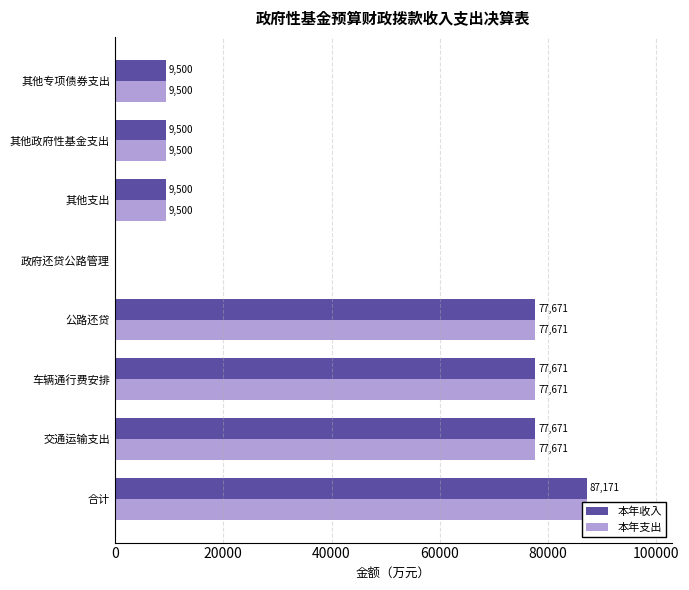

Are the bars horizontal?

Yes